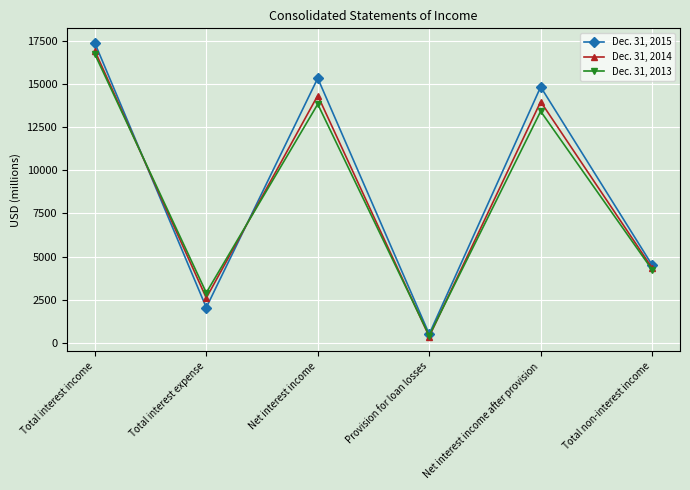

True or false: Dec. 31, 2014 has a value of 3422 at Total interest expense.

False